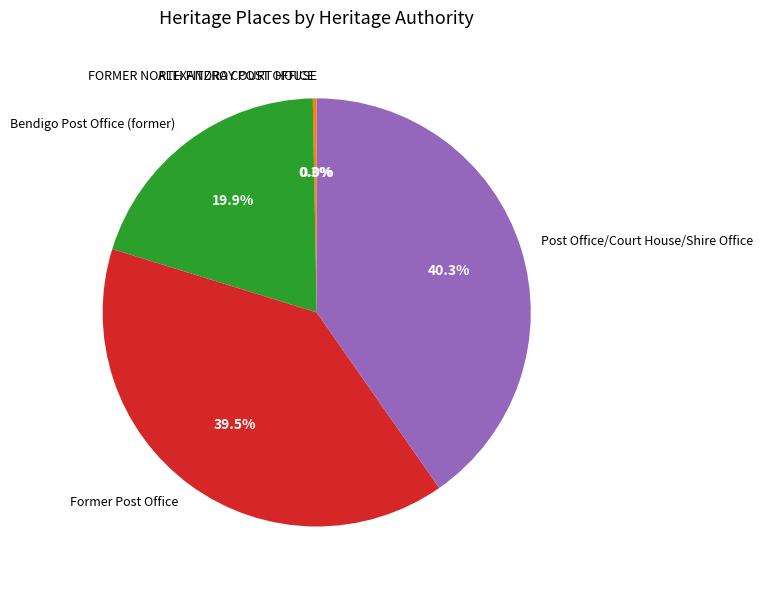

What portion of the pie excludes Former Post Office?

60.5%